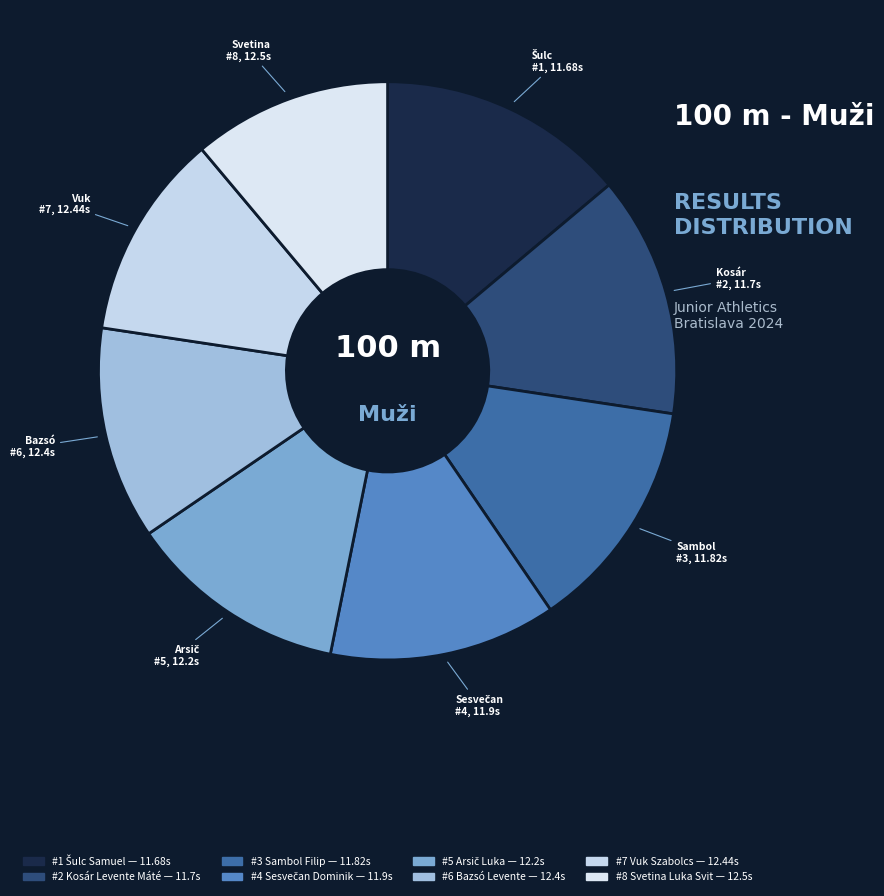

How many slices are in this pie chart?

8